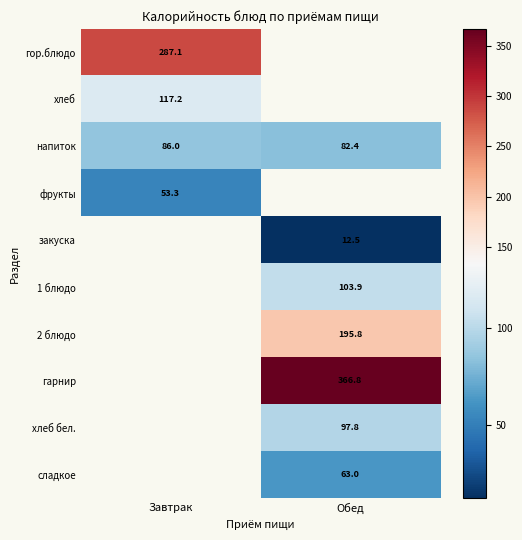

Is it true that закуска equals 22.1 at Обед?

False